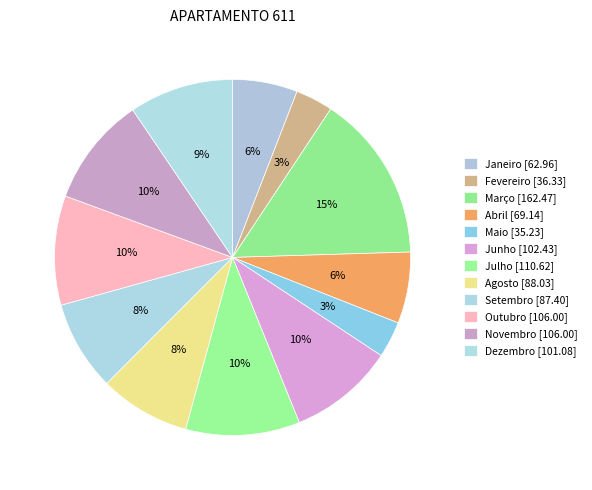

What is the ratio of the value at Setembro to the value at Novembro?

0.8